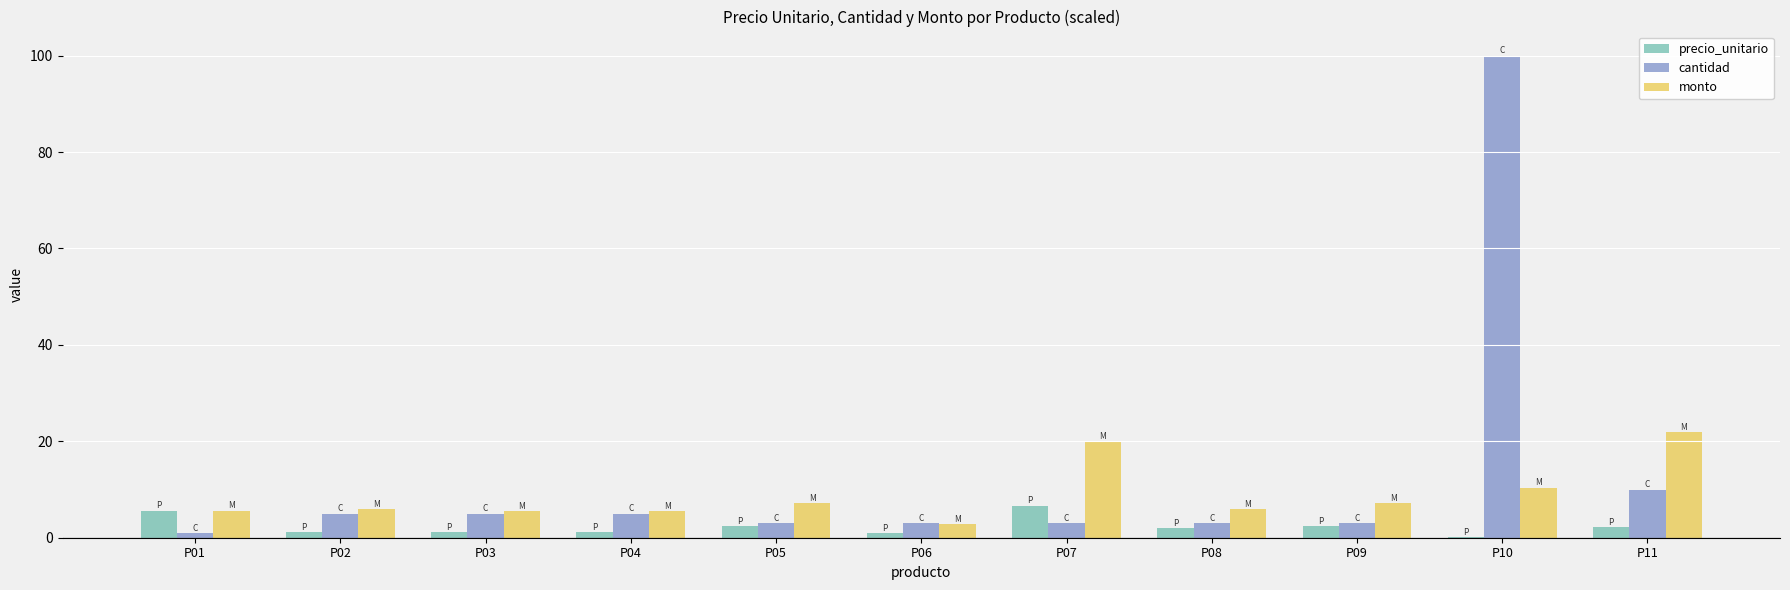

What is the highest value of the precio_unitario series?

6.7